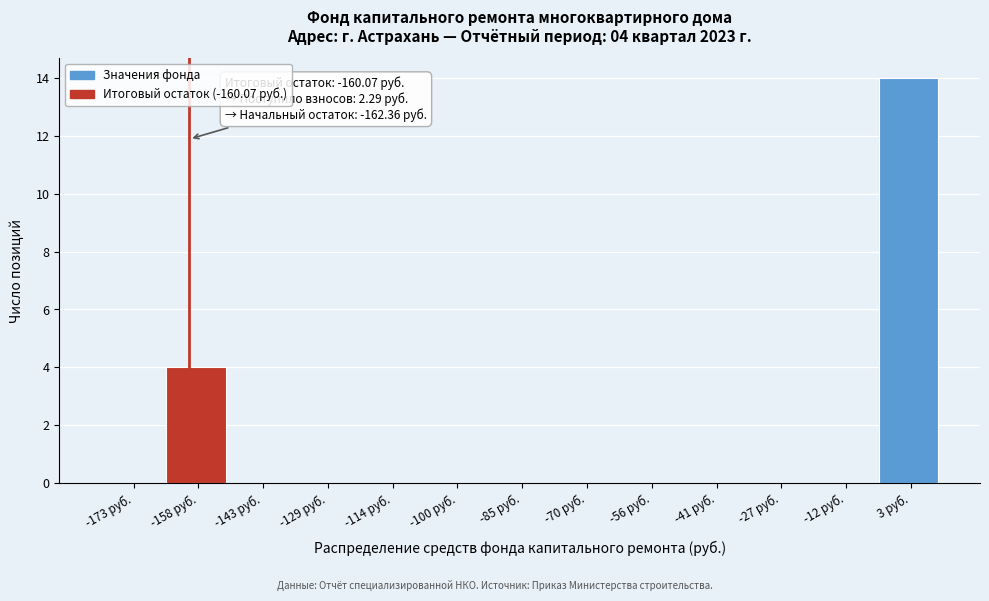

Over which range of the x-axis is the bar tallest?

-4 to 10